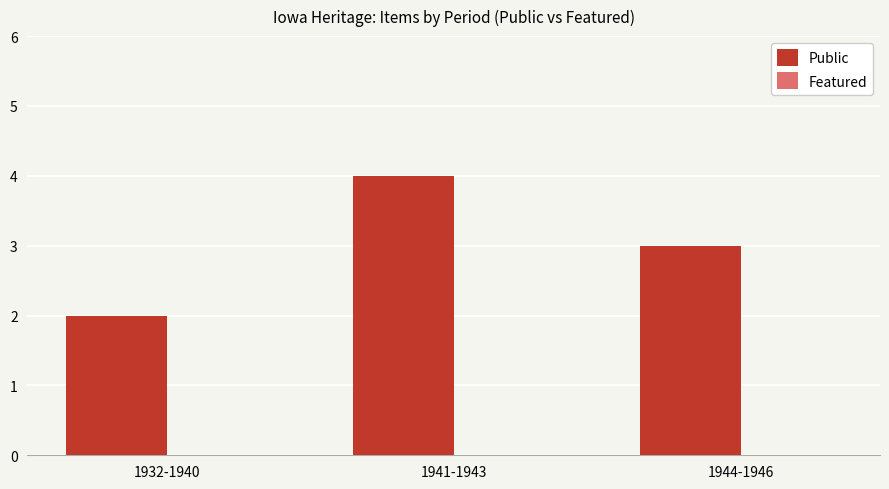

Reading left to right, extract all data points from this chart.

2	4	3